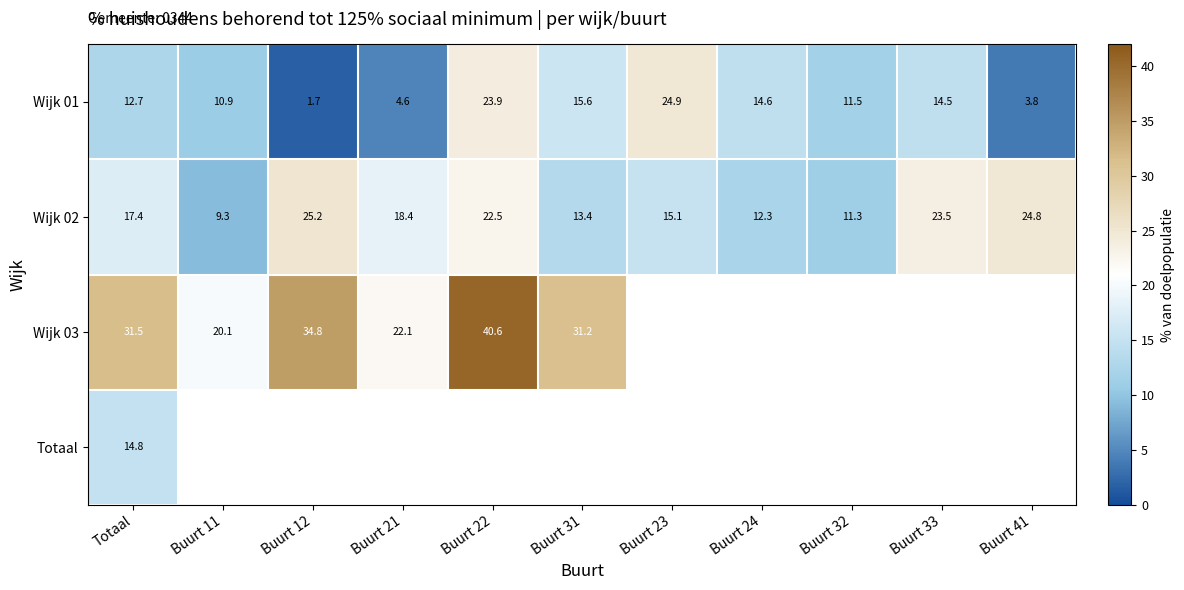

How many data points in Wijk 02 are above 17?

6